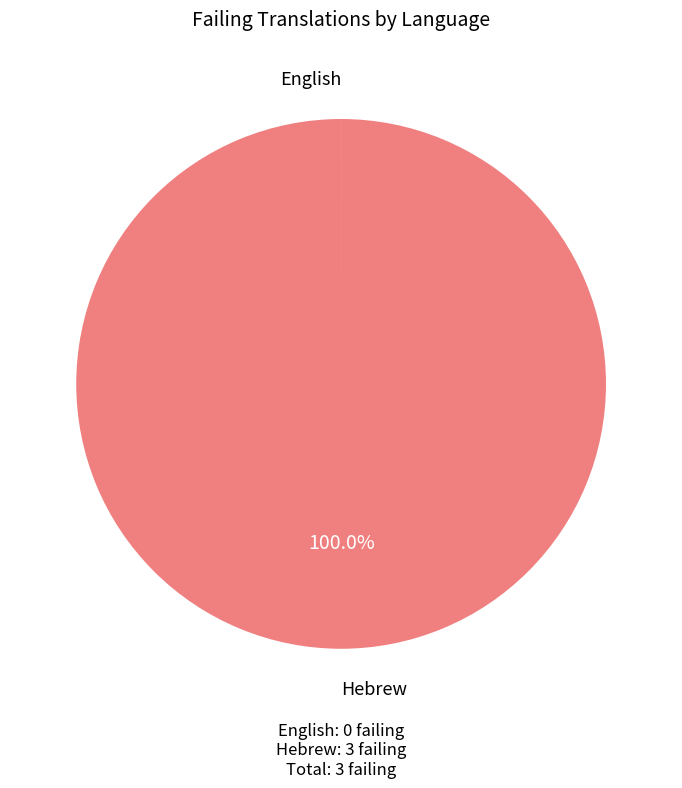

Which category has the biggest portion of the pie?

Hebrew